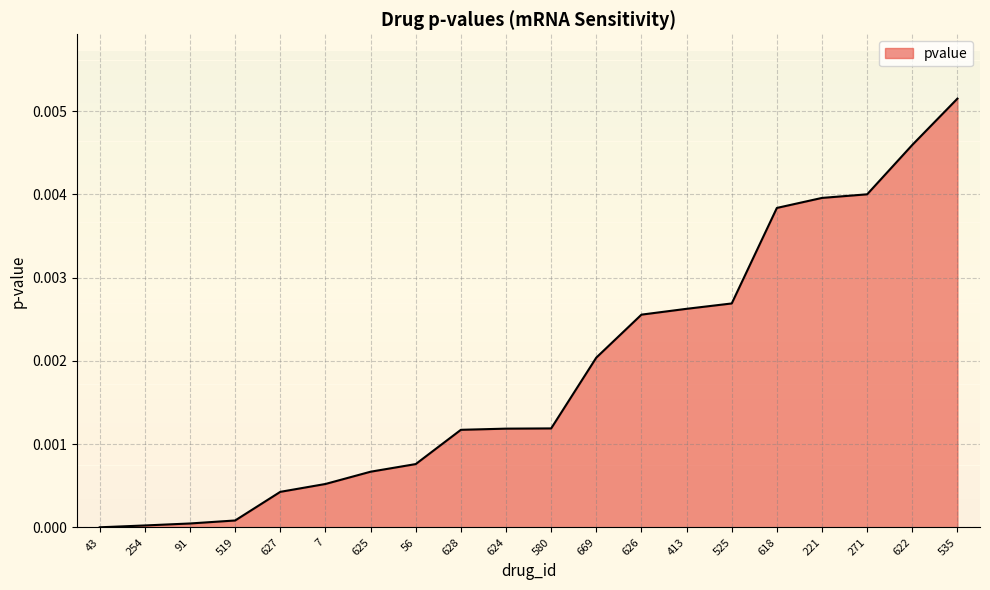

How many distinct data groups are displayed?

1